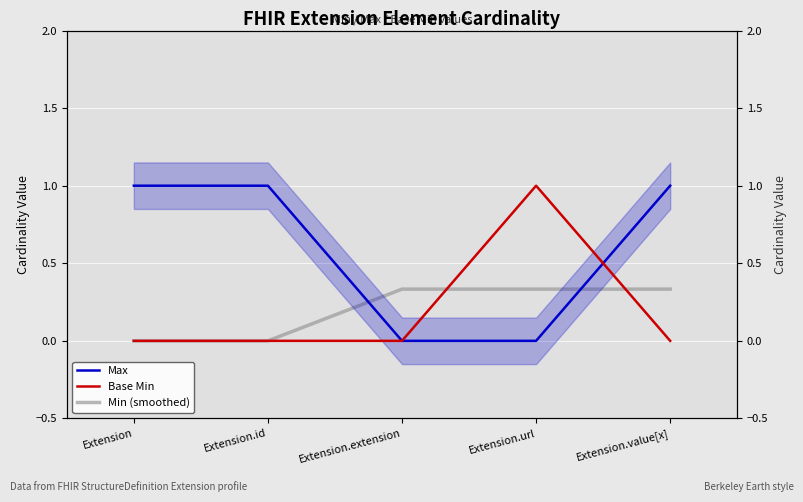

Reading left to right, list all the values displayed in this chart.

Max: Extension=1.0	Extension.id=1.0	Extension.extension=0.0	Extension.url=0.0	Extension.value[x]=1.0
Base Min: Extension=0.0	Extension.id=0.0	Extension.extension=0.0	Extension.url=1.0	Extension.value[x]=0.0
Min (smoothed): Extension=0.0	Extension.id=0.0	Extension.extension=0.3	Extension.url=0.3	Extension.value[x]=0.3